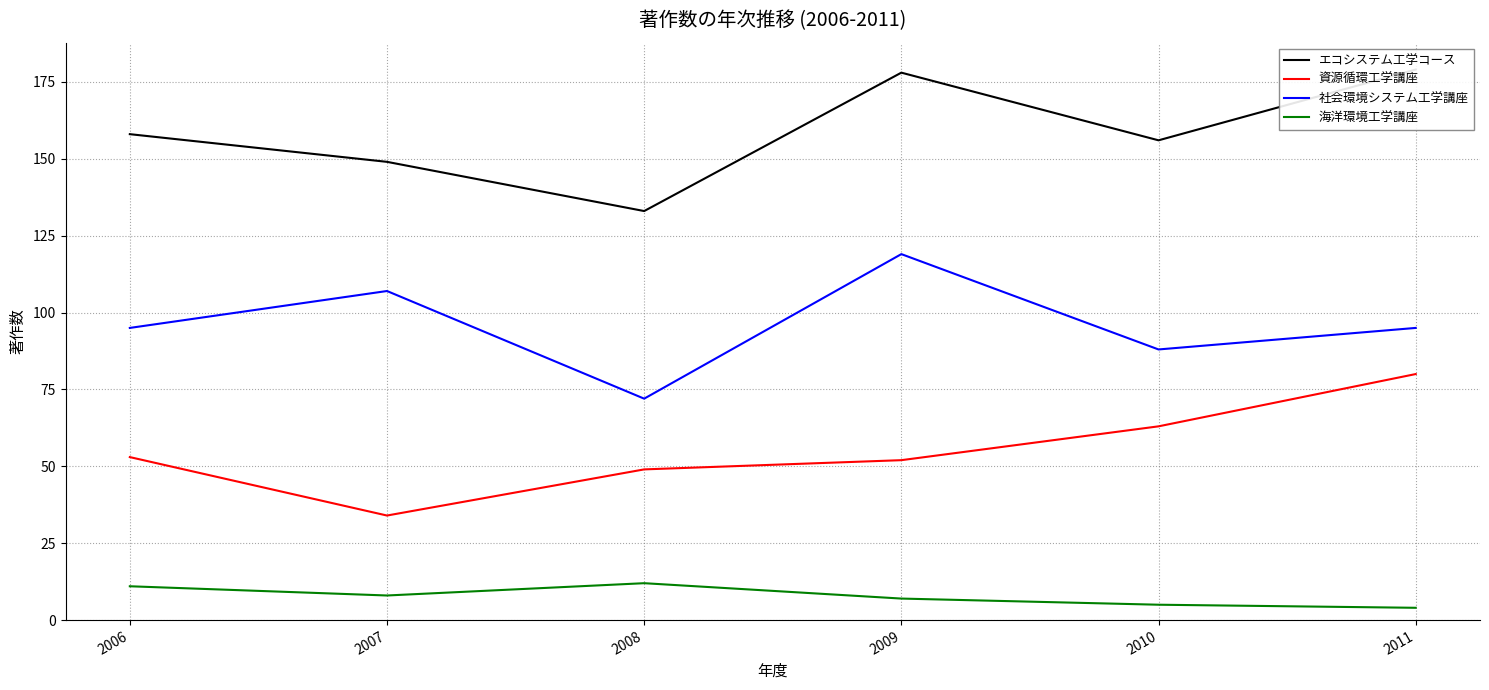

Where is the first local maximum for 社会環境システム工学講座?

2007